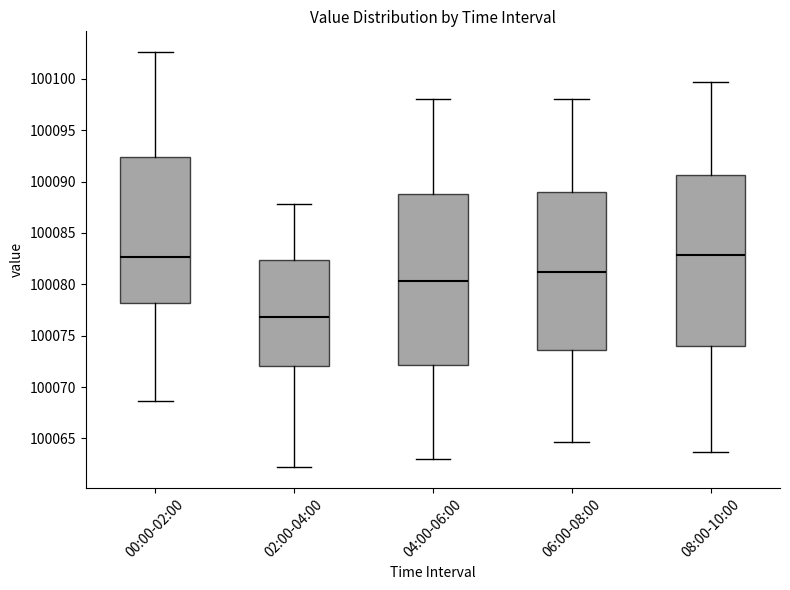

Reading left to right, transcribe this box plot: for each box, give where its median line is, the range the box spans, and where its two whiskers end, as read against the y-axis. The values are not printed on the chart, so give them approximately, as read against the axis.

00:00-02:00: median 100082.5, box 100078.0 to 100092.5, whiskers 100068.5 to 100102.5
02:00-04:00: median 100077.0, box 100072.0 to 100082.5, whiskers 100062.0 to 100088.0
04:00-06:00: median 100080.5, box 100072.0 to 100089.0, whiskers 100063.0 to 100098.0
06:00-08:00: median 100081.0, box 100073.5 to 100089.0, whiskers 100064.5 to 100098.0
08:00-10:00: median 100083.0, box 100074.0 to 100090.5, whiskers 100063.5 to 100099.5